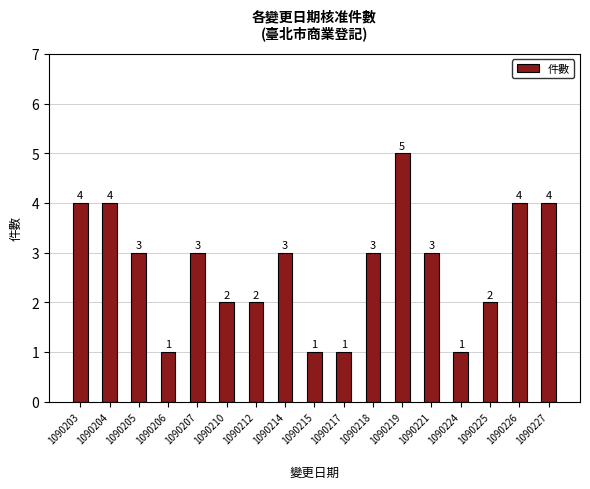

Are the bars horizontal?

No